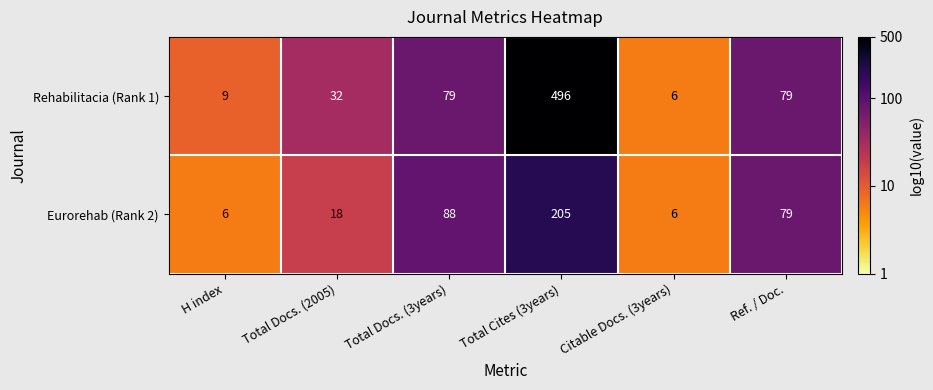

Between Total Docs. (2005) and Total Cites (3years), which series saw the biggest shift?

Rehabilitacia (Rank 1)